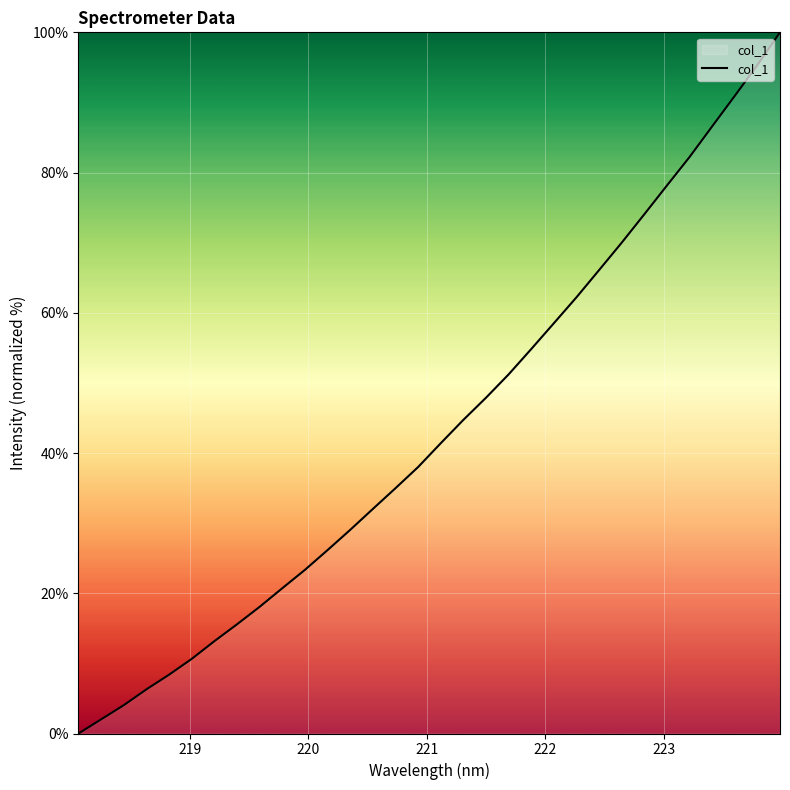

Does the chart have visible grid lines?

Yes